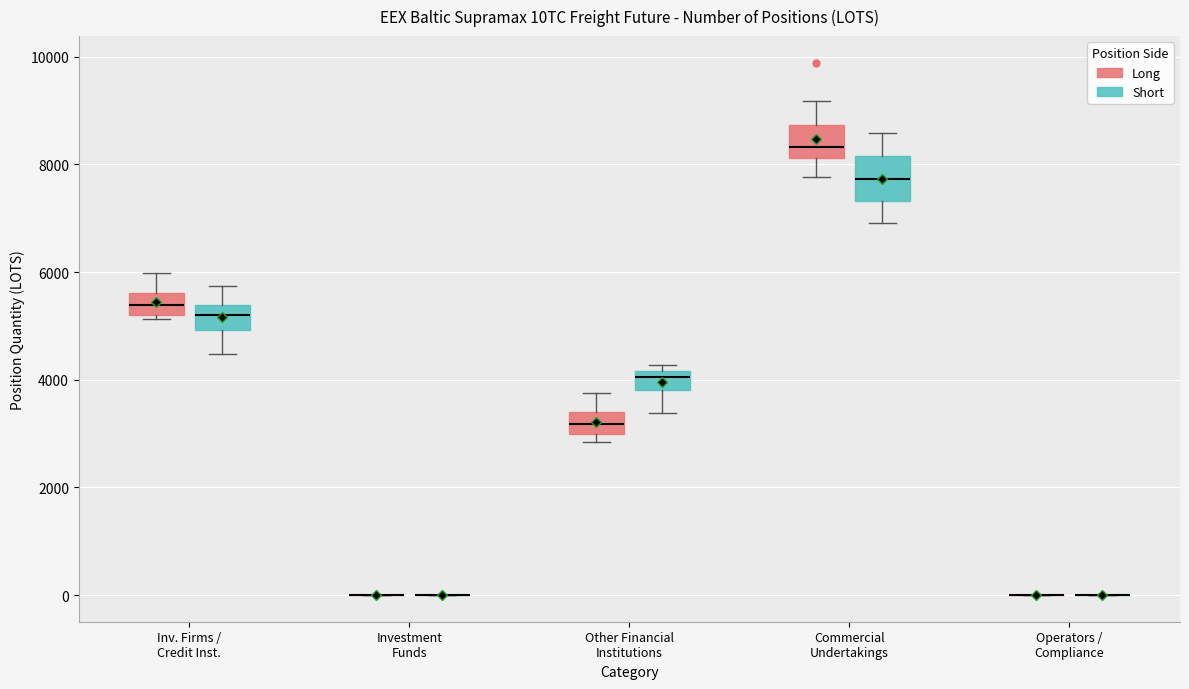

Which box is the tallest, from its lower edge to its upper edge?

Commercial Undertakings (Short)